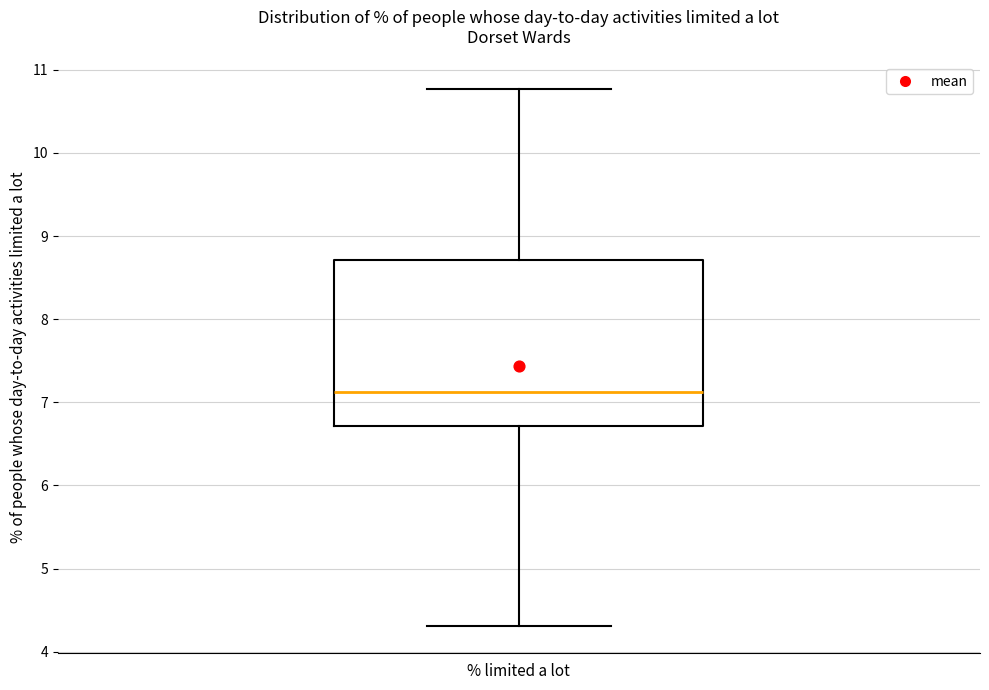

Where is the lower edge of the box for % limited a lot on the y-axis? The values are not printed on the chart, so give them approximately, as read against the axis.

6.7